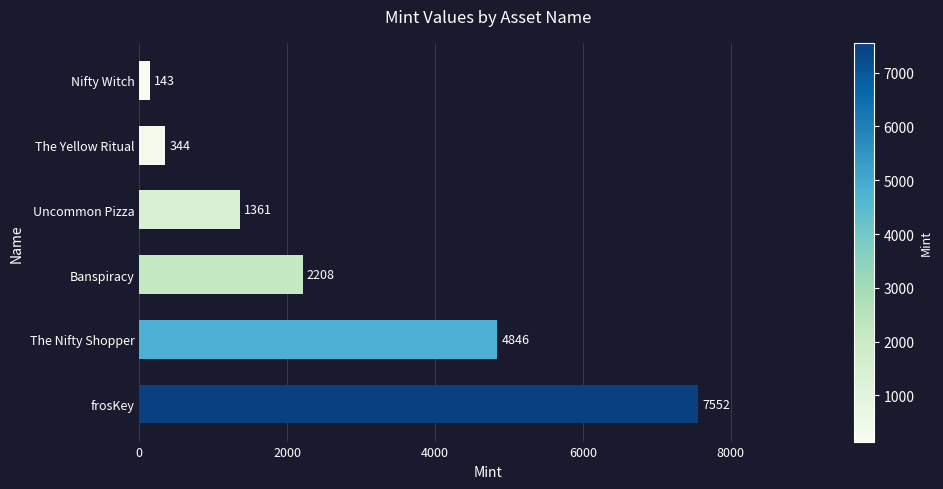

What is the average value?

2742